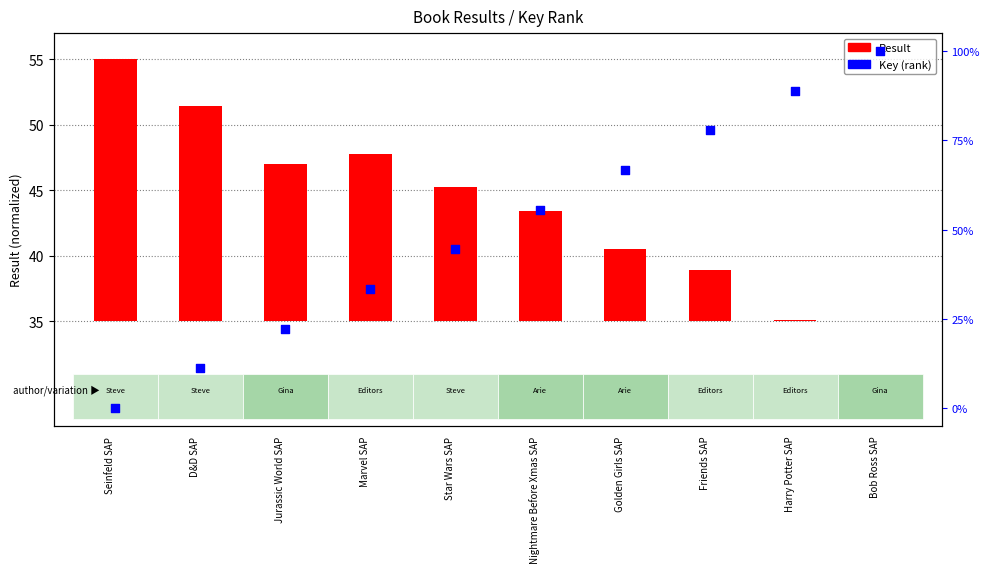

Which series reaches the maximum Y coordinate?

Key (percentile)